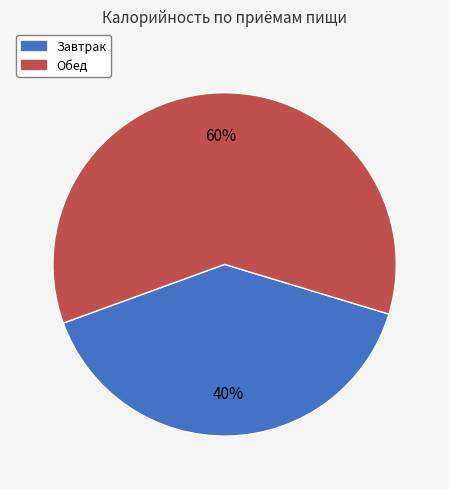

Is it true that Завтрак is 40% of the pie?

True